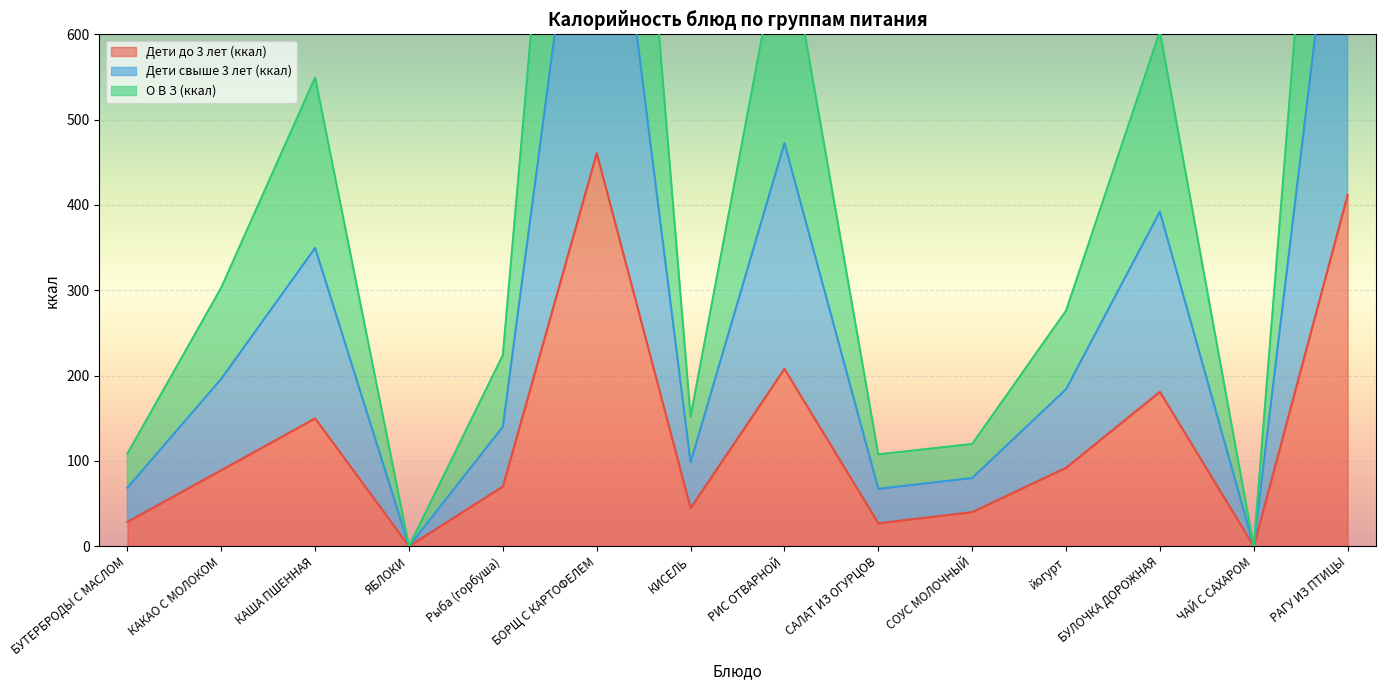

At which category is the sum across all series the highest?

БОРЩ С КАРТОФЕЛЕМ